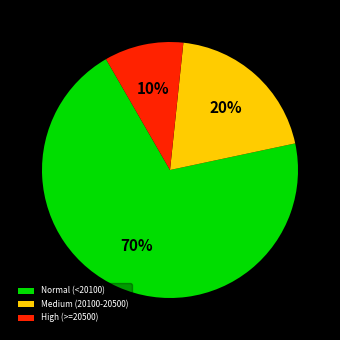

Which has a higher value, High (>=20500) or Medium (20100-20500)?

Medium (20100-20500)